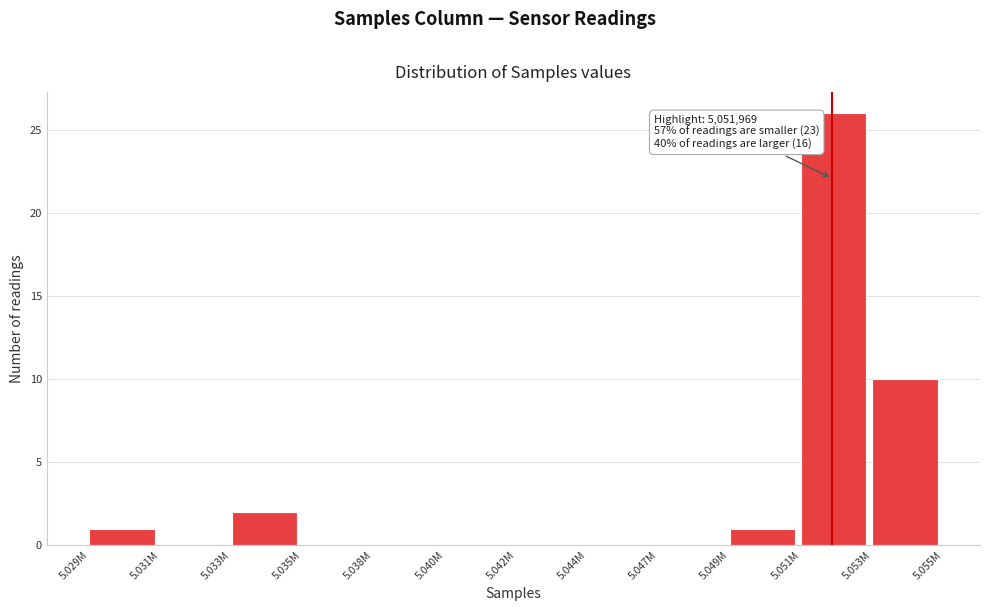

Reading right to left, transcribe all the data shown in this chart.

5.053M=10	5.051M=26	5.049M=1	5.047M=0	5.044M=0	5.042M=0	5.040M=0	5.038M=0	5.035M=0	5.033M=2	5.031M=0	5.029M=1